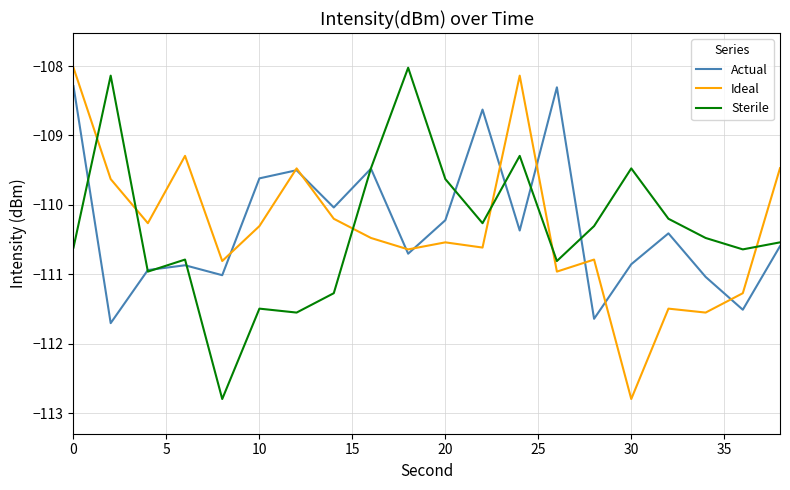

In Ideal, how many points are higher than both neighbors (excluding endpoints)?

6